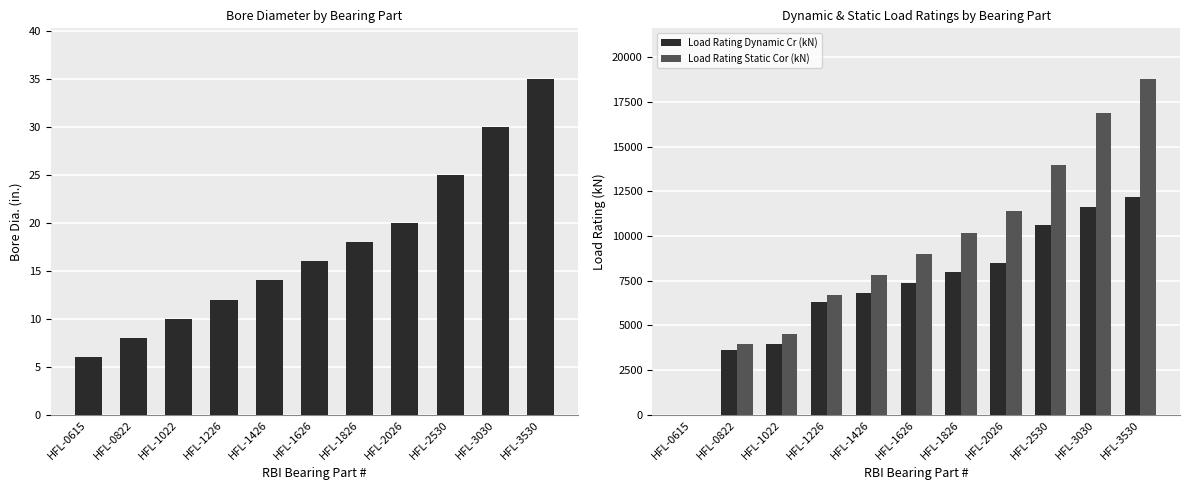

How many groups of bars are there?

11